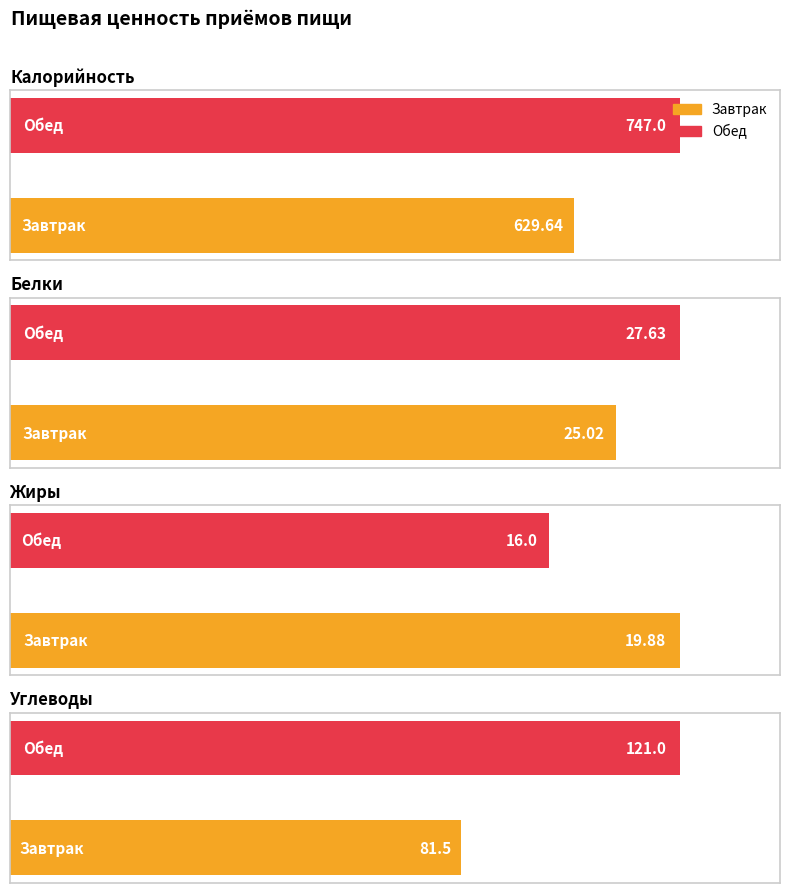

At which category is the sum across all series the highest?

Обед